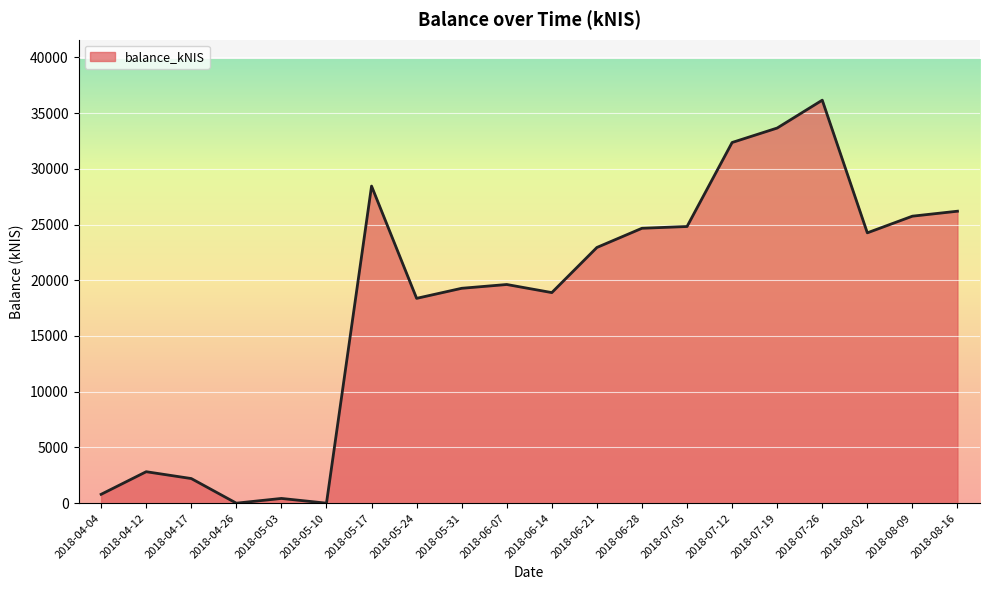

How many lines are shown in the chart?

1